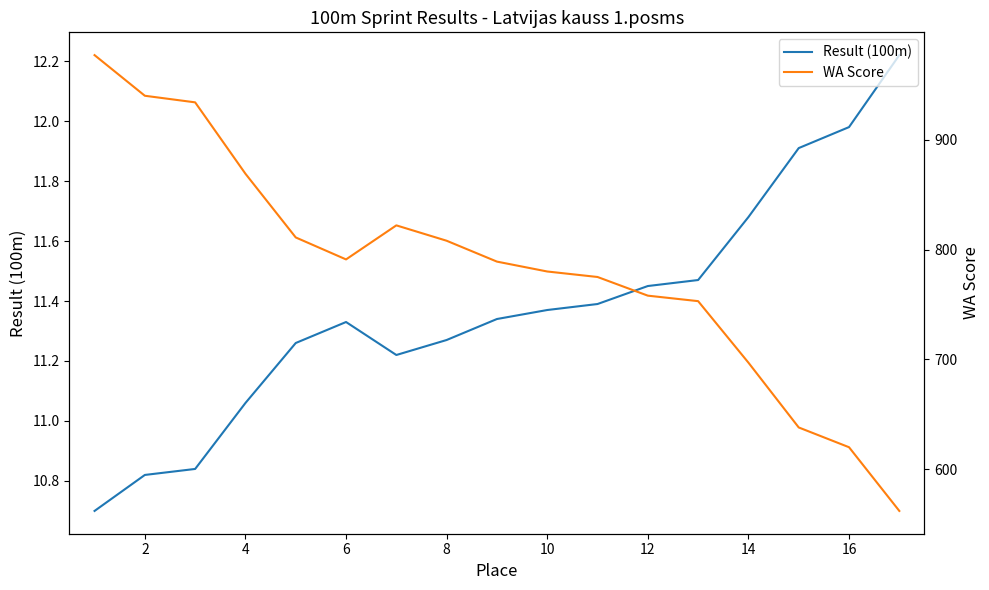

What is the minimum value for Result (100m)?

10.7